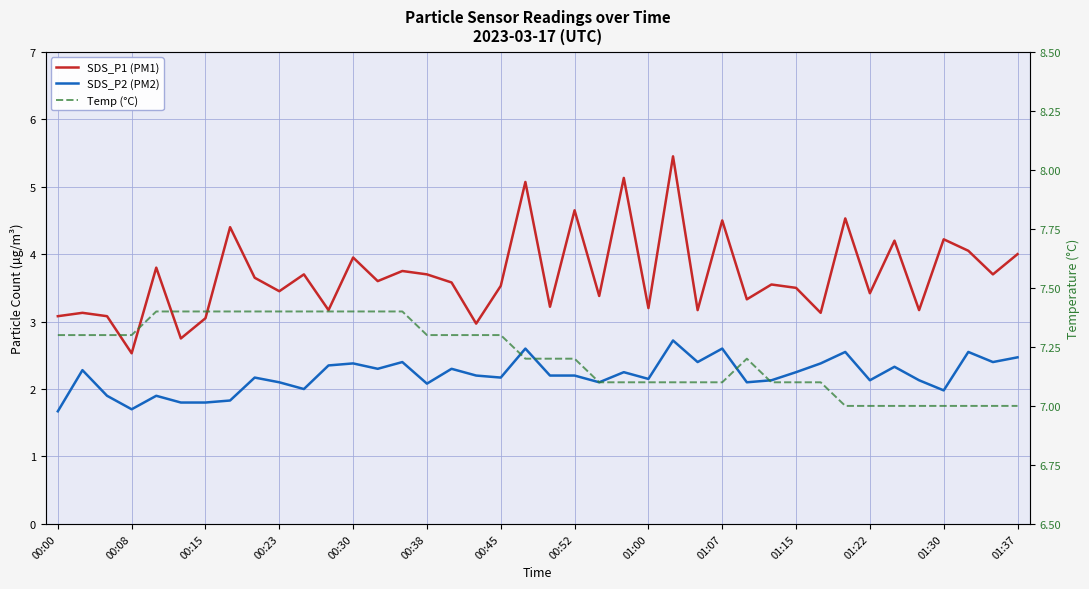

True or false: SDS_P1 (PM1) and Temp (°C) cross at least once.

False